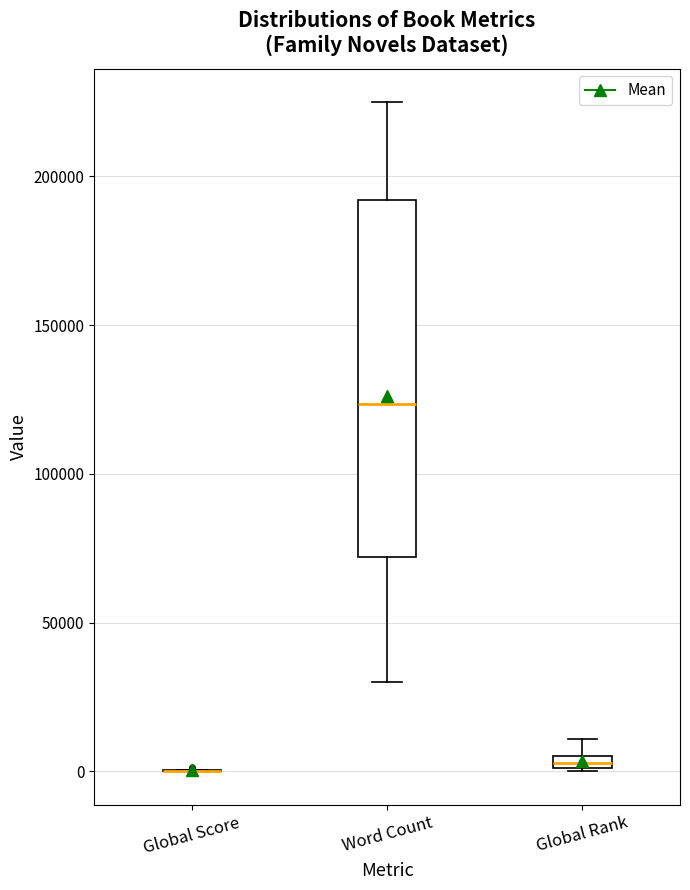

Comparing the boxes themselves (not the whiskers), which one is the tallest?

Word Count